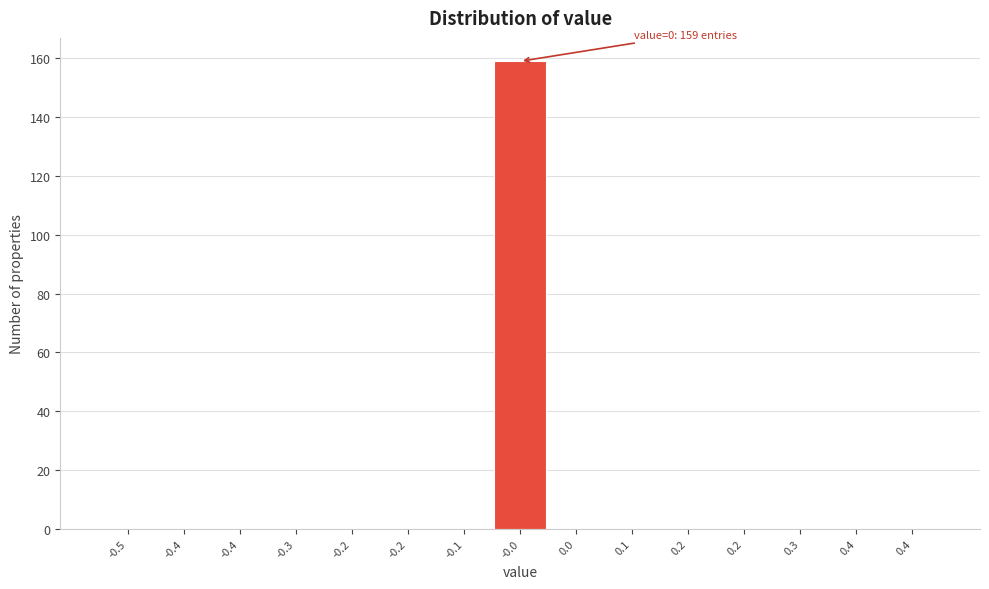

Are the bars horizontal?

No